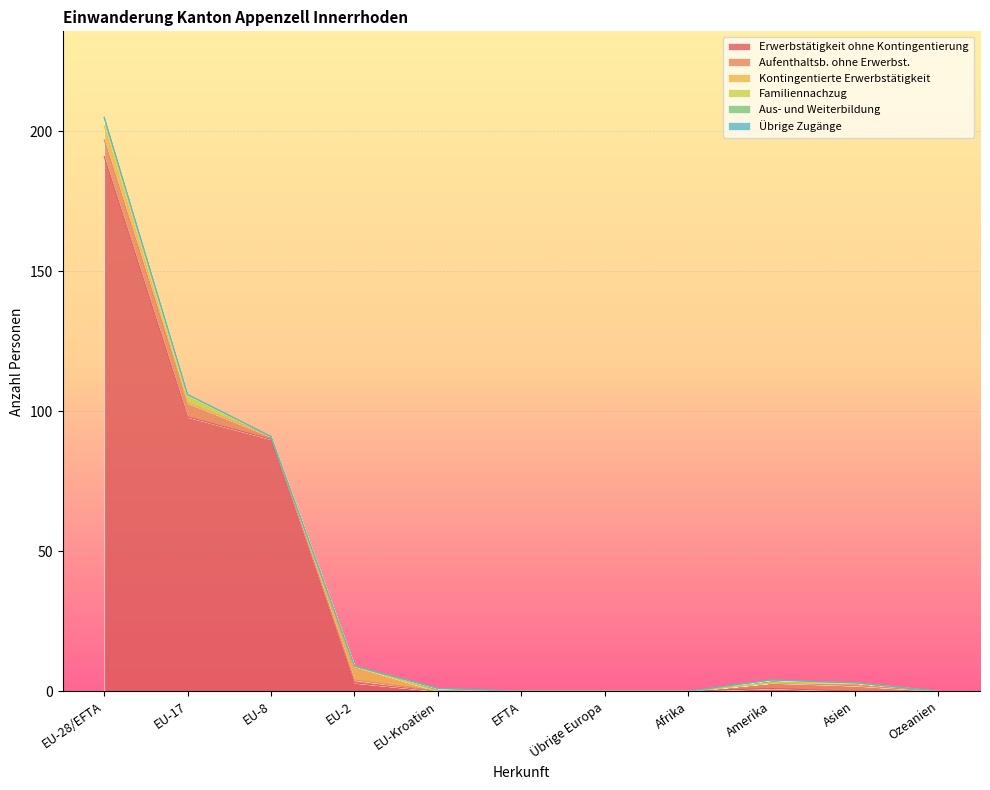

How many series are shown in this chart?

6